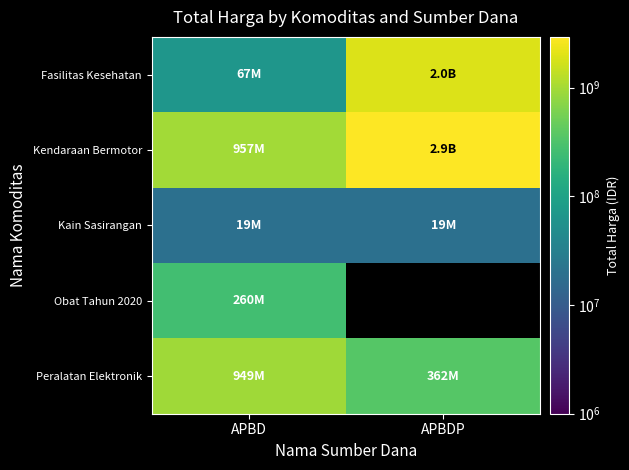

The value of Obat Tahun 2020 at APBD is 260420170.0. True or false?

True